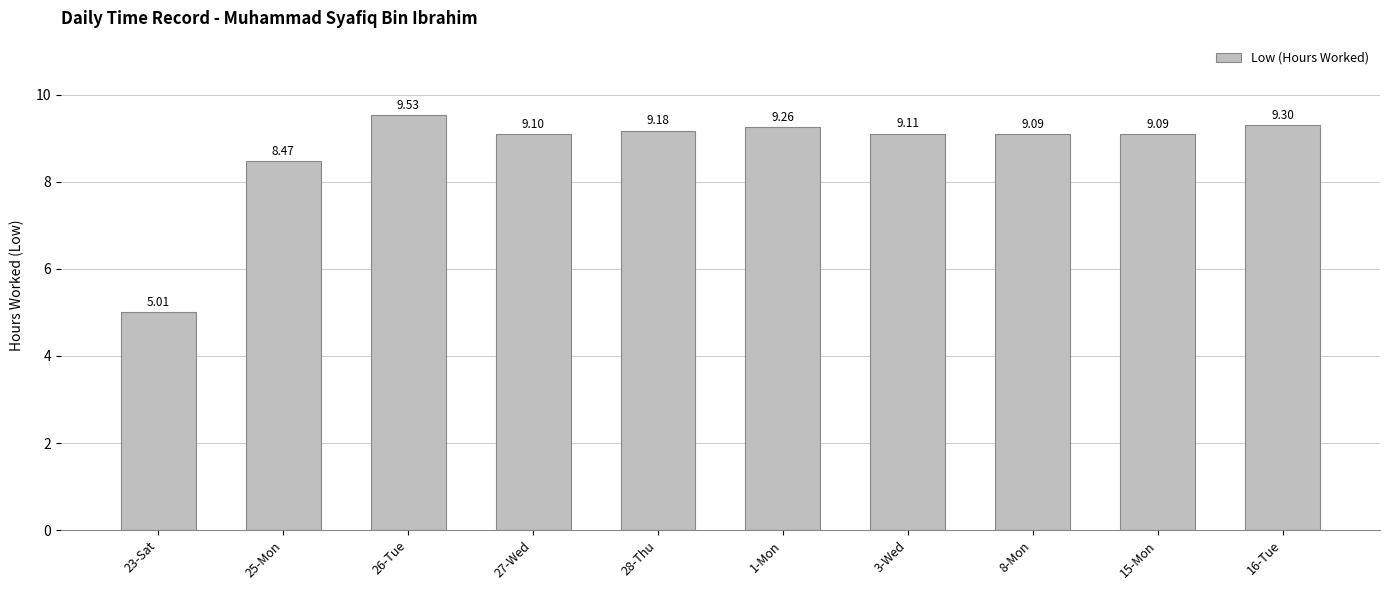

What is the ratio of the value at 8-Mon to the value at 27-Wed?

1.0